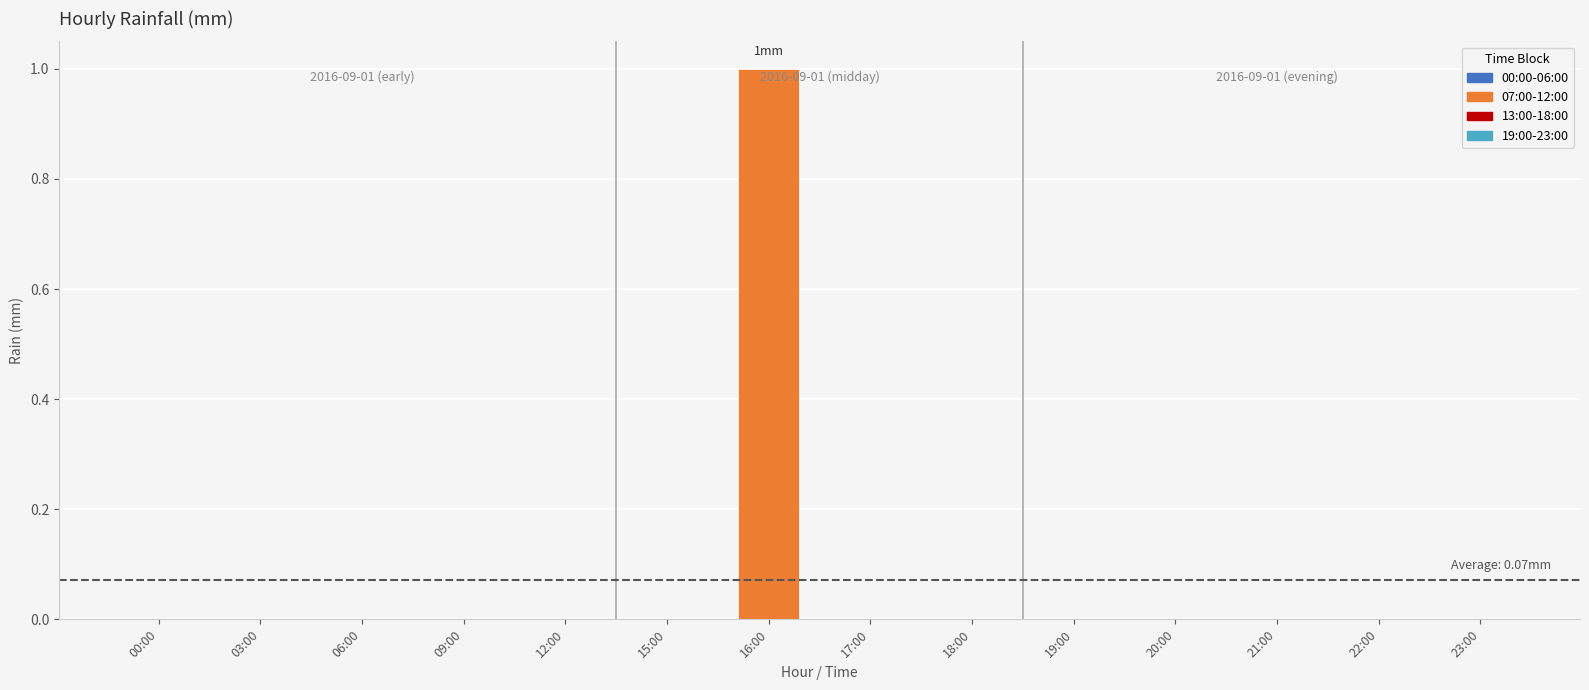

Is it true that the value at 15:00 is 0?

True